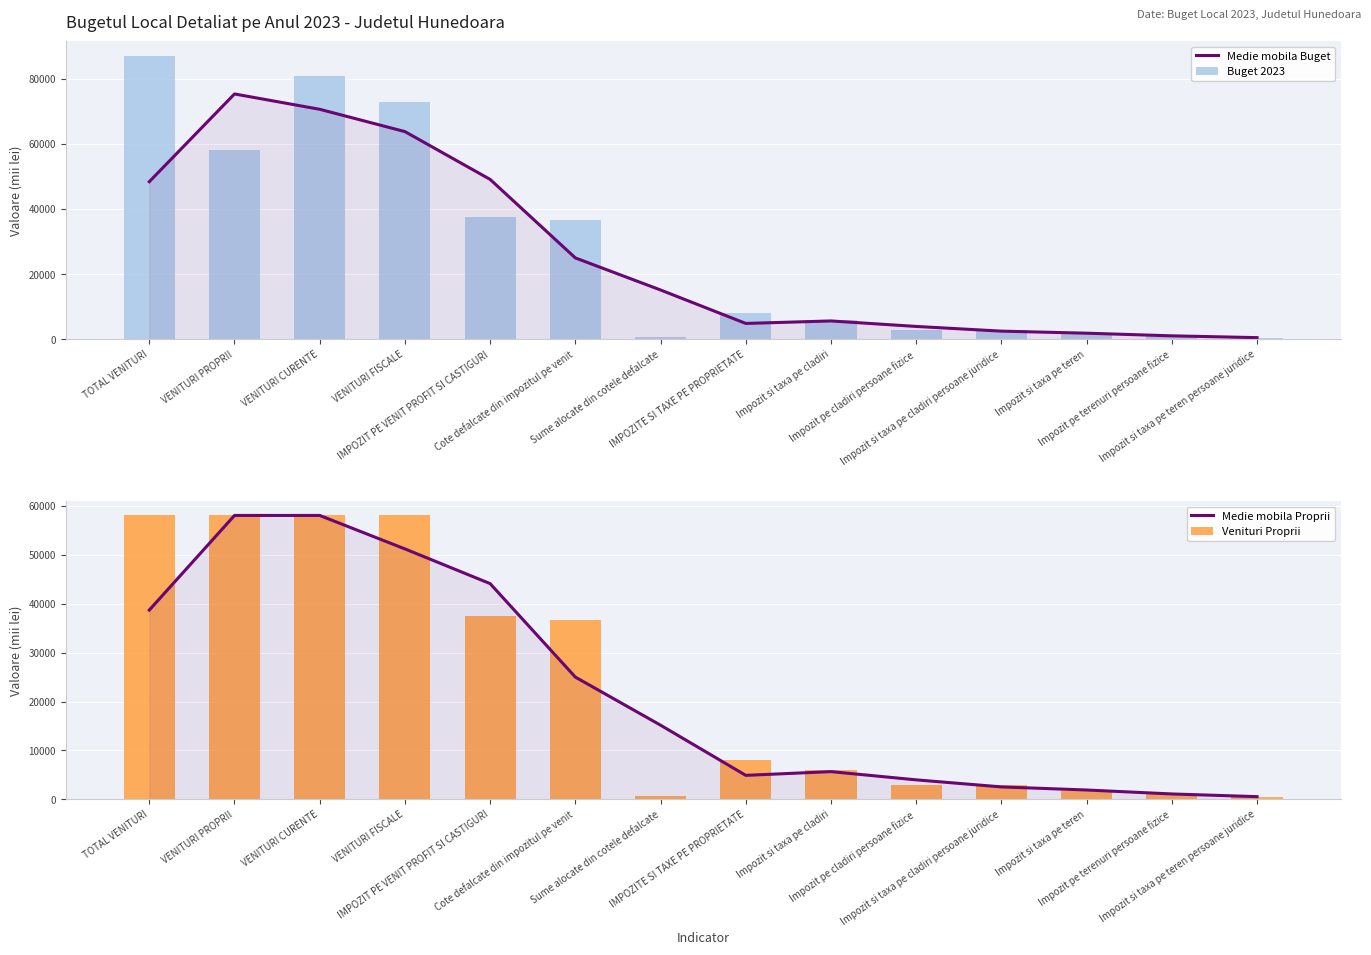

What is the total value across all series at Impozit si taxa pe teren persoane juridice?

2206.7